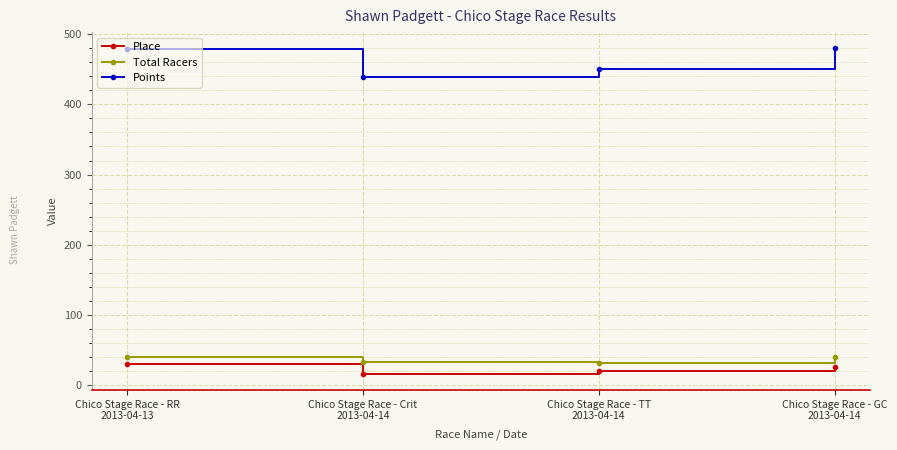

Is it true that Points equals 821.6 at Chico Stage Race - RR
2013-04-13?

False